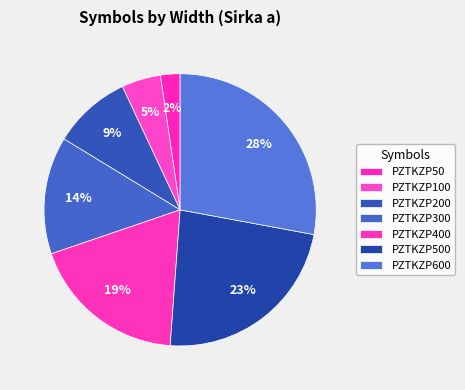

To the nearest percent, what is the difference between the PZTKZP500 and PZTKZP300 slice percentages?

9%